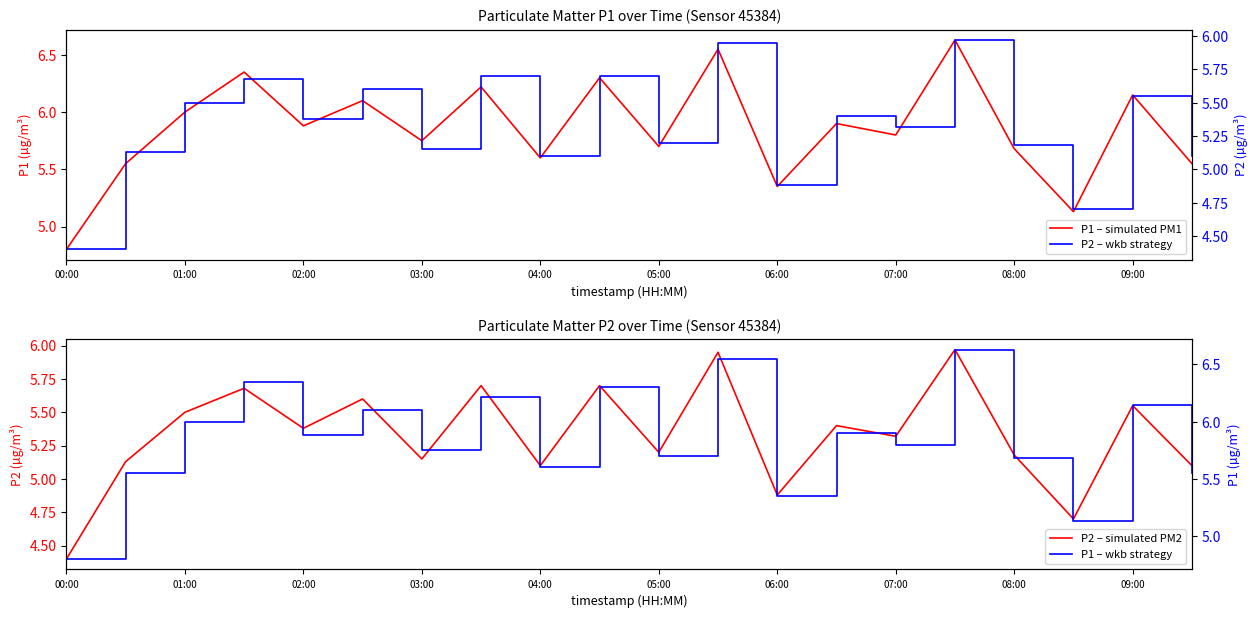

What is the highest value of the P2 (primary) series?

6.0